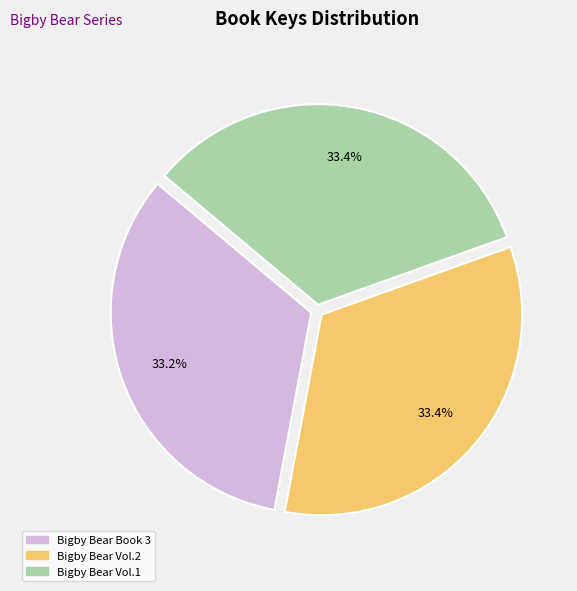

Is there a majority slice in this chart?

No